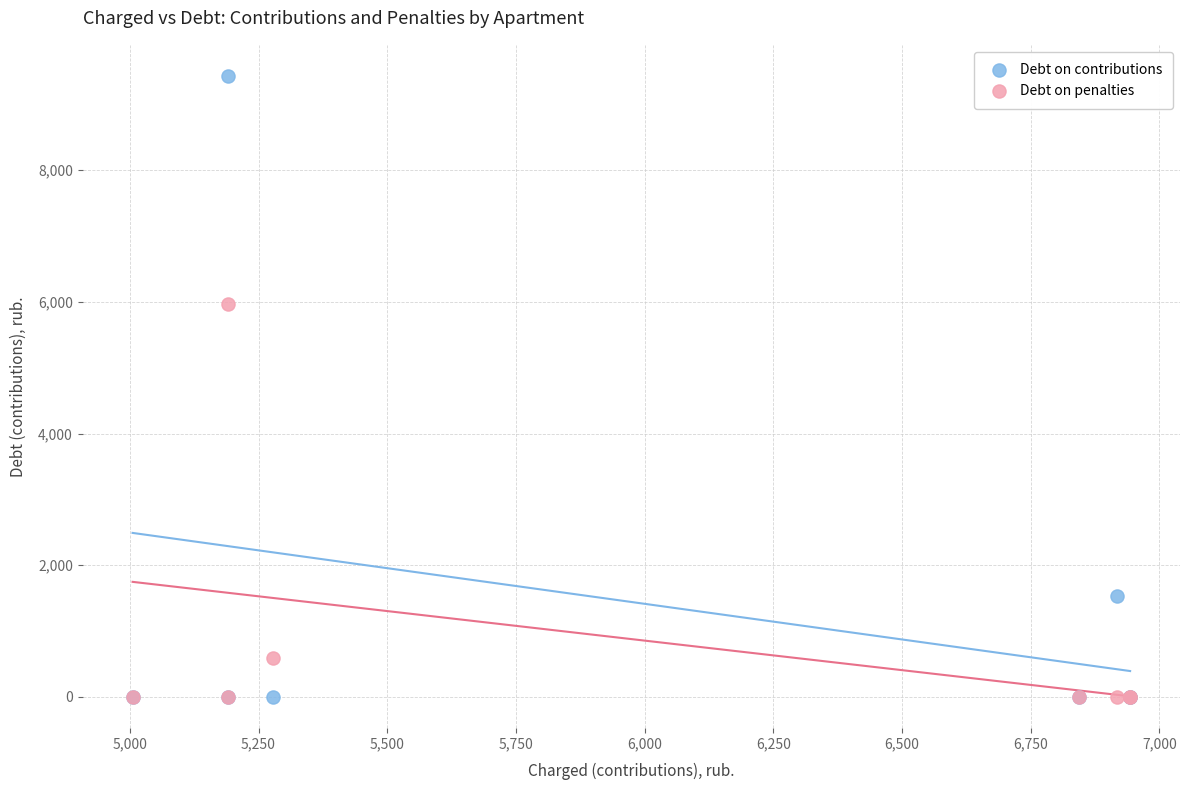

In the Debt on contributions series, what Y value is closest to 4716?

1537.4